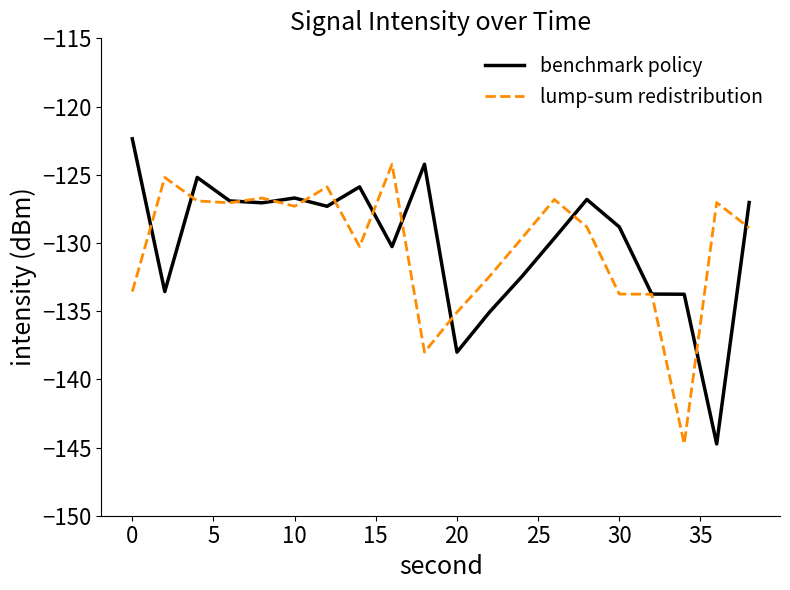

How many series are shown in this chart?

2